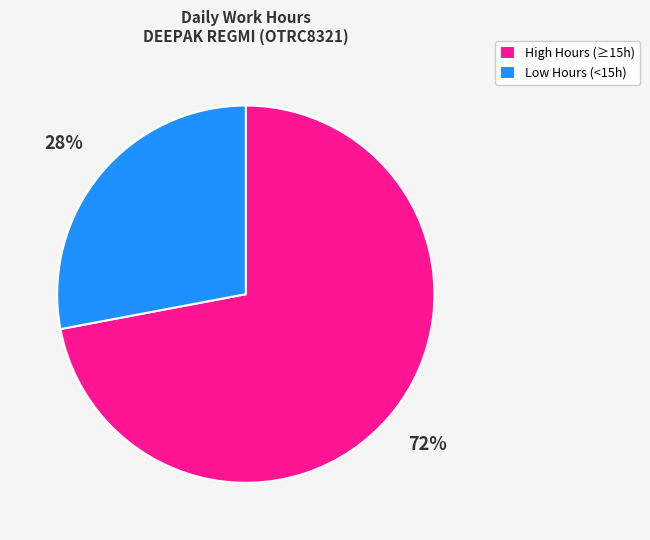

Does High Hours (≥15h) account for over 50% of the chart?

Yes